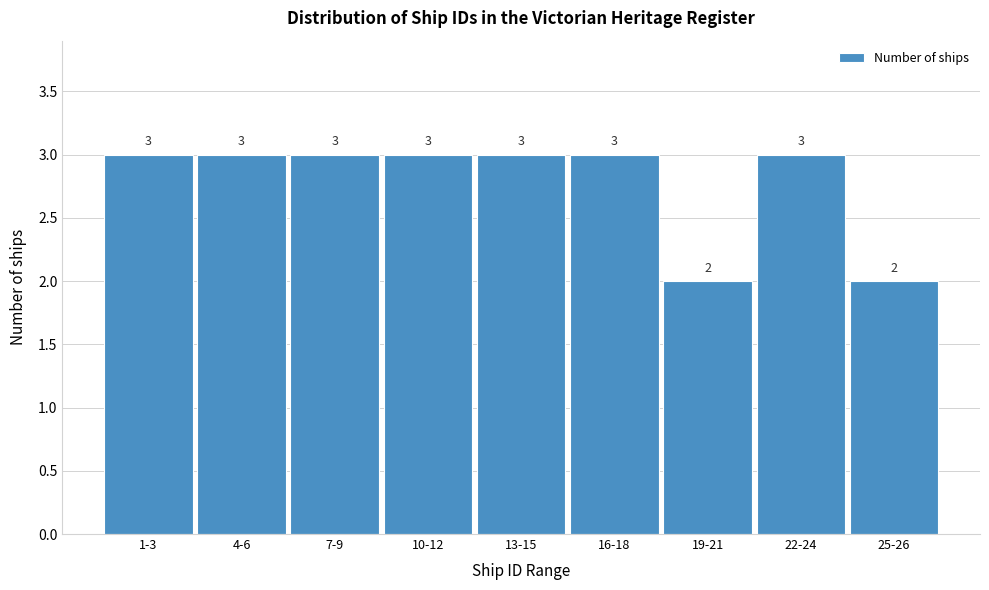

Reading left to right, extract all data points from this chart.

1-3=3	4-6=3	7-9=3	10-12=3	13-15=3	16-18=3	19-21=2	22-24=3	25-26=2